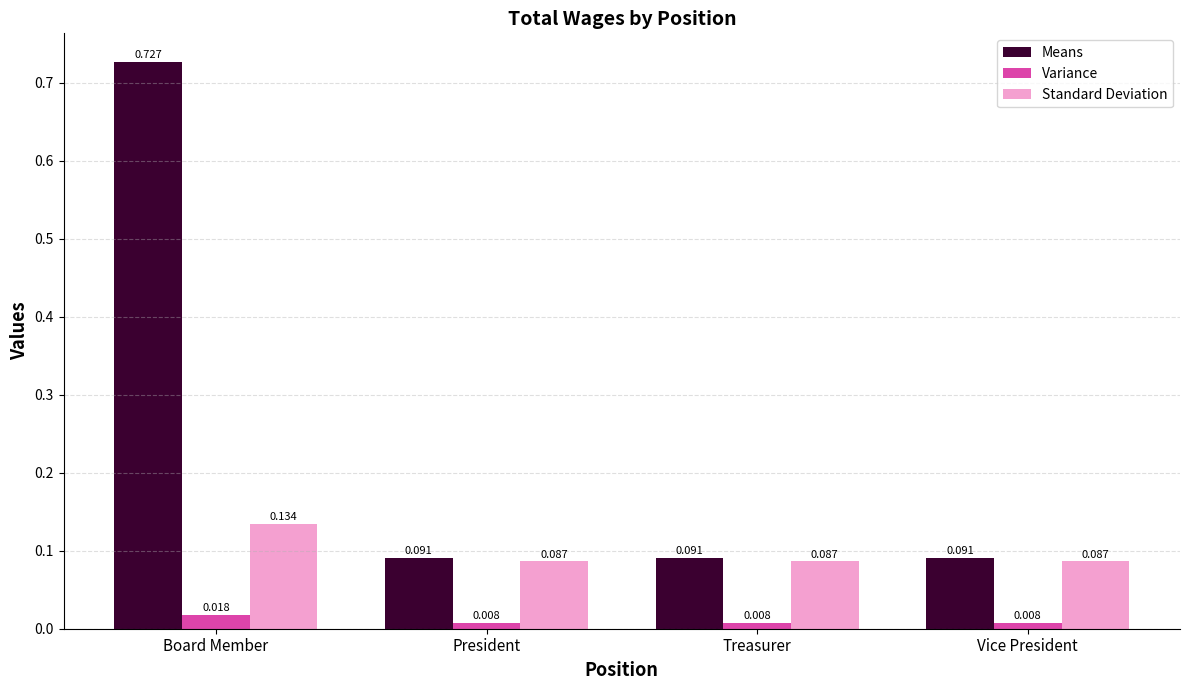

List the series in order of their peak value, lowest first.

Variance, Standard Deviation, Means